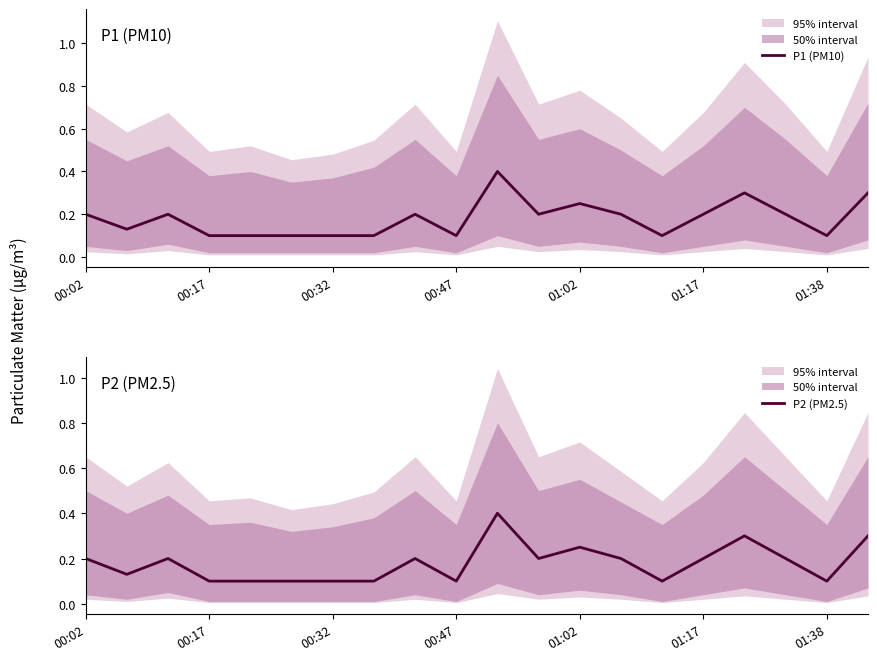

True or false: P2 (PM2.5) has more than 0 interior local peaks.

True